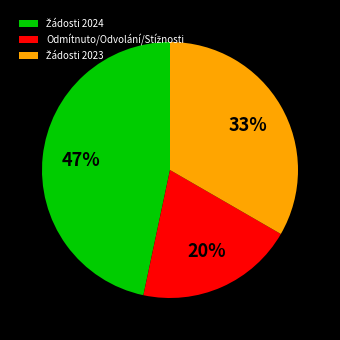

Does any single category account for the majority?

No